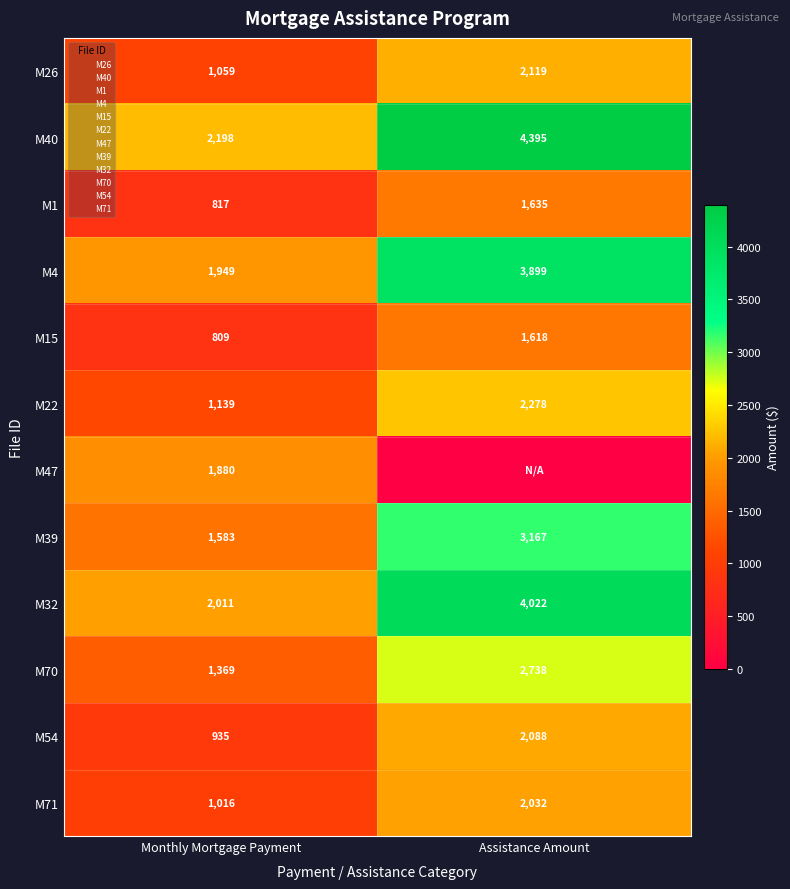

Which category has the lowest value in the M26 series?

Monthly Mortgage Payment